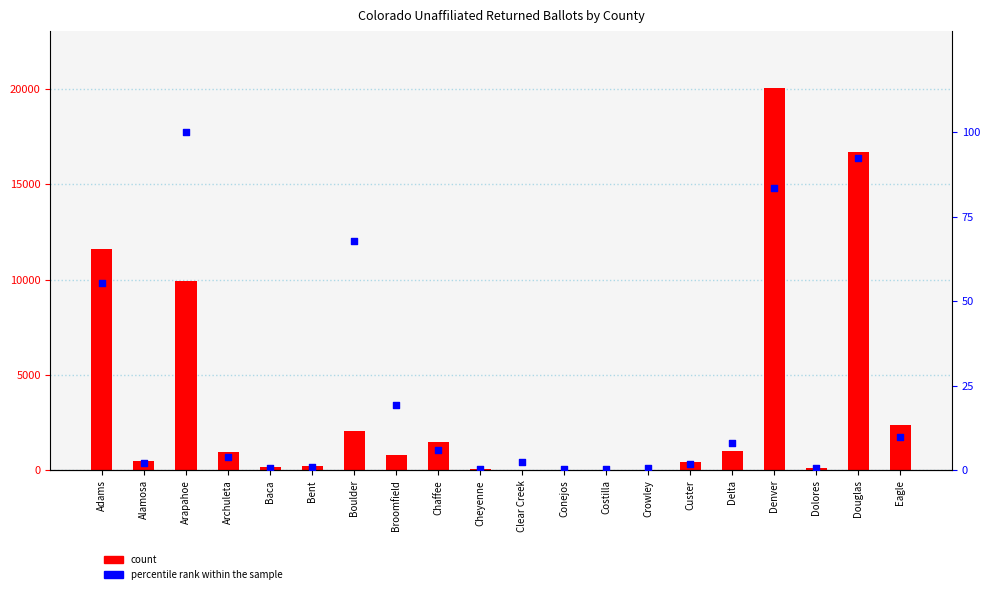

What is the total value across all series at Adams?

11651.3